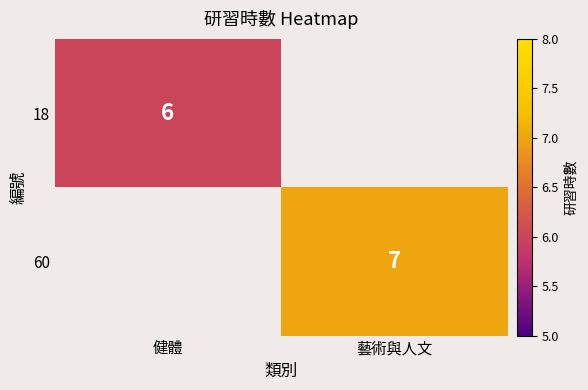

True or false: 18 has a value of 2 at 健體.

False